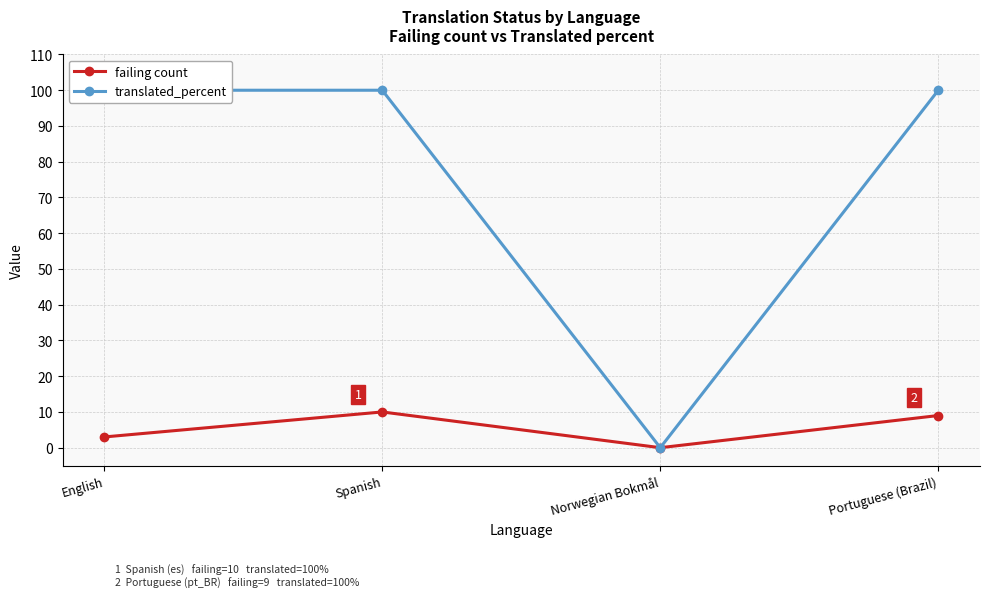

At which label is translated_percent closest to 50?

English